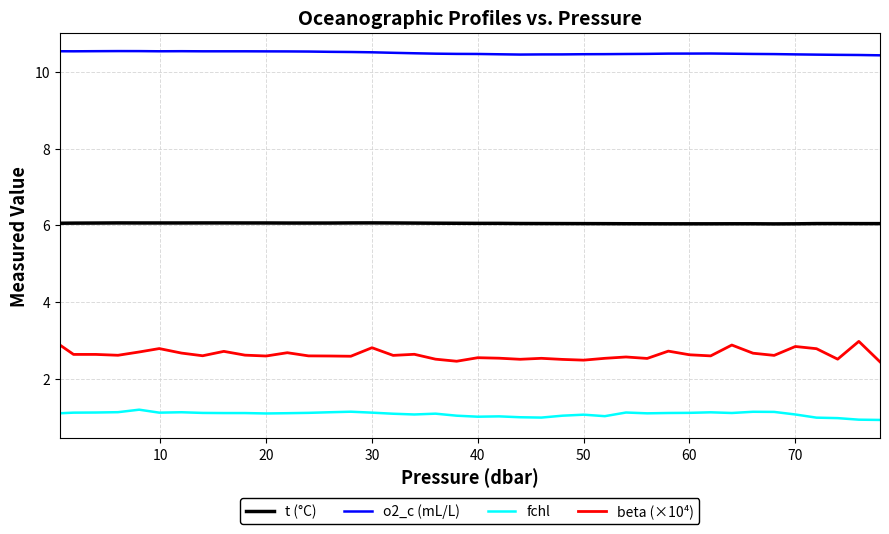

Which series has the largest total across all categories?

o2_c (mL/L)